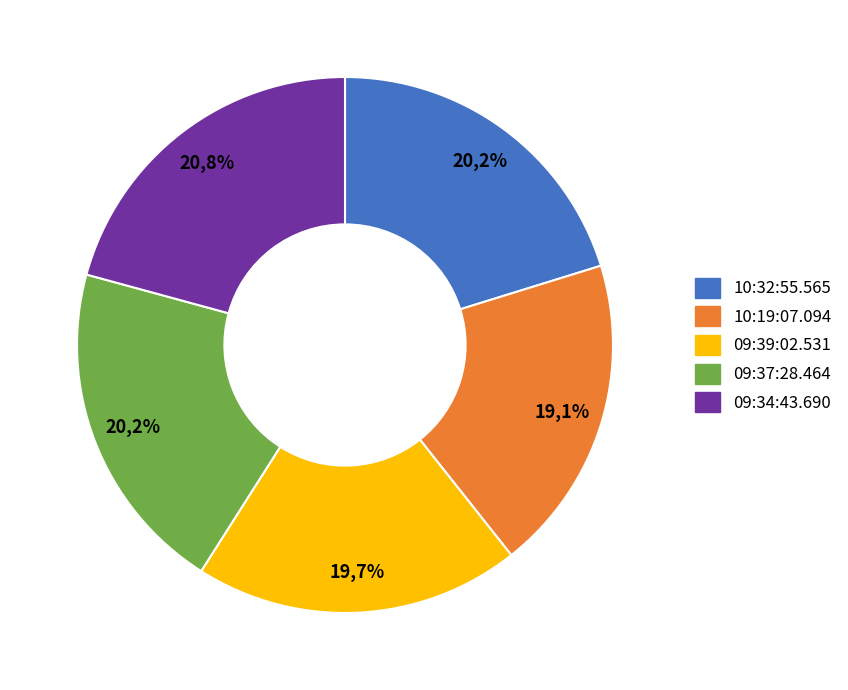

Does 09:39:02.531 account for over 50% of the chart?

No